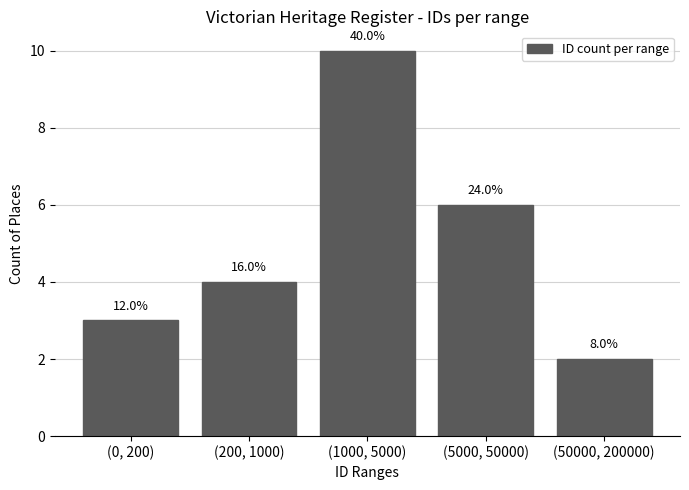

Rank the categories by value from highest to lowest.

(1000, 5000), (5000, 50000), (200, 1000), (0, 200), (50000, 200000)